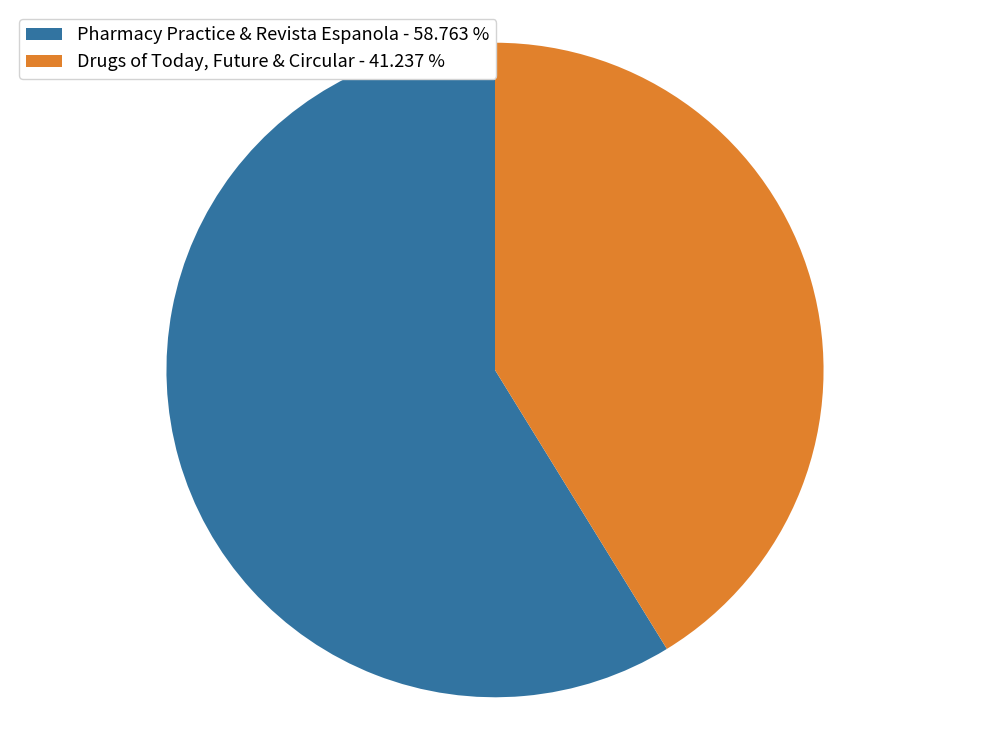

Is the sum of Pharmacy Practice & Revista Espanola - 58.763 % and Drugs of Today, Future & Circular - 41.237 % greater than half?

Yes